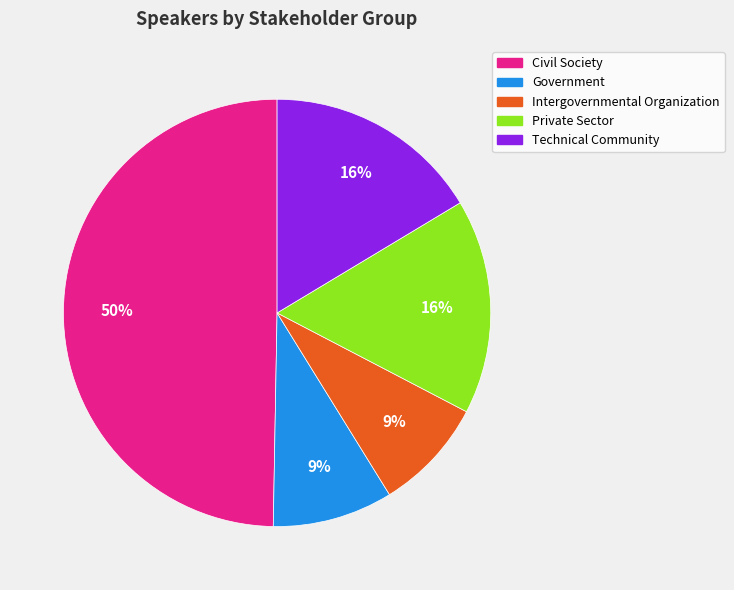

Is it true that Private Sector is 16% of the pie?

True